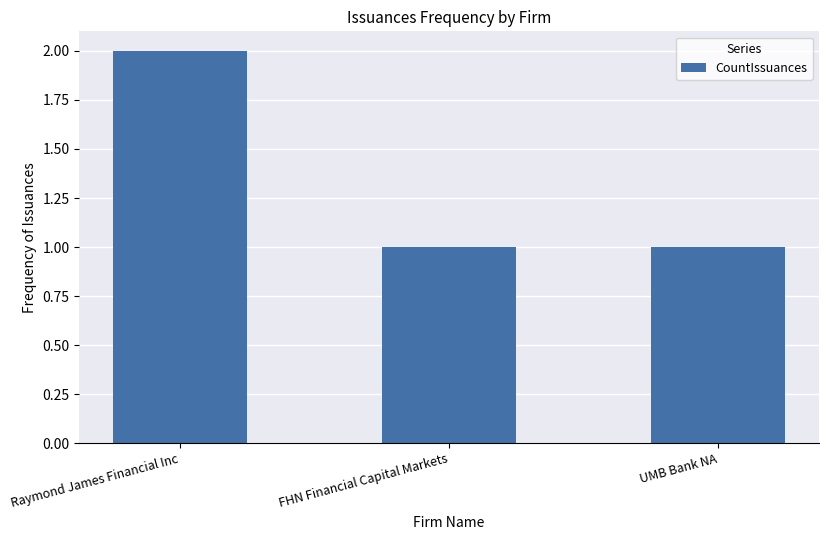

What is the label of the 3rd bar from the left?

UMB Bank NA